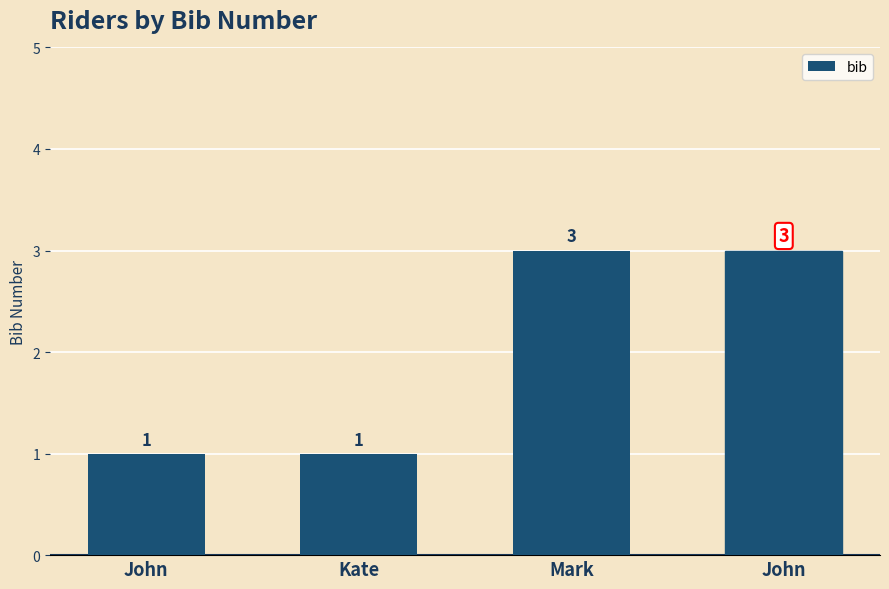

At which label is the value closest to 2?

John